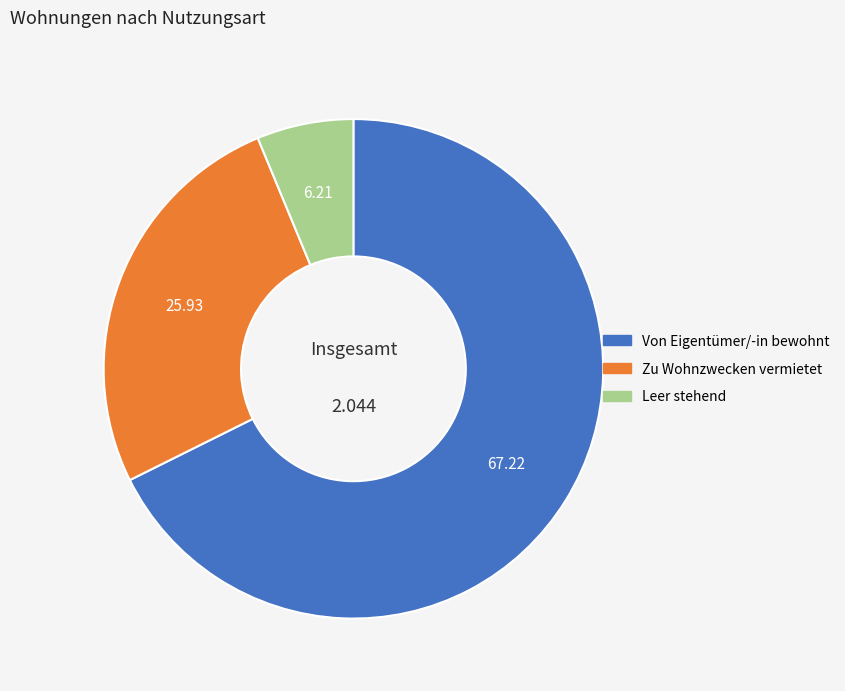

True or false: Von Eigentümer/-in bewohnt accounts for 62% of the total.

False